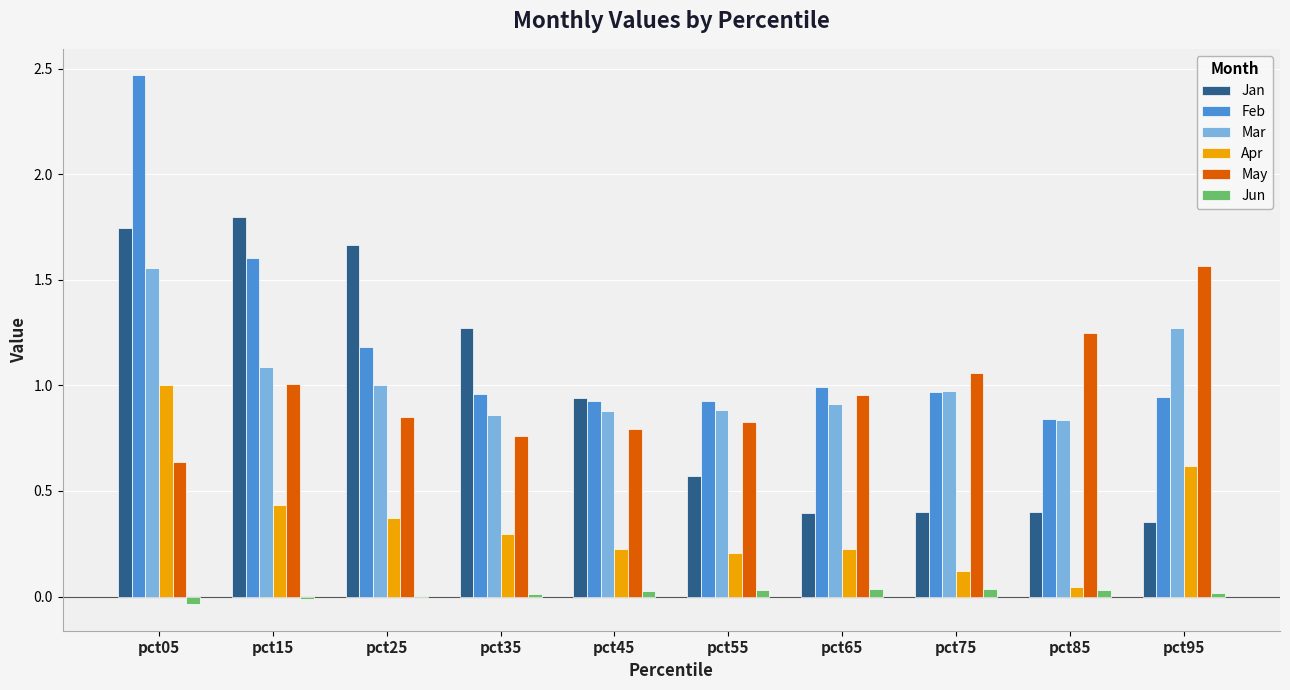

How many groups of bars are there?

10